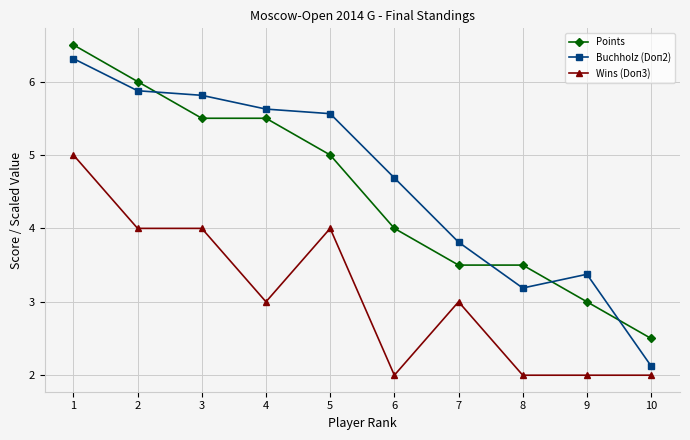

Which series has the largest total across all categories?

Buchholz (Doп2)